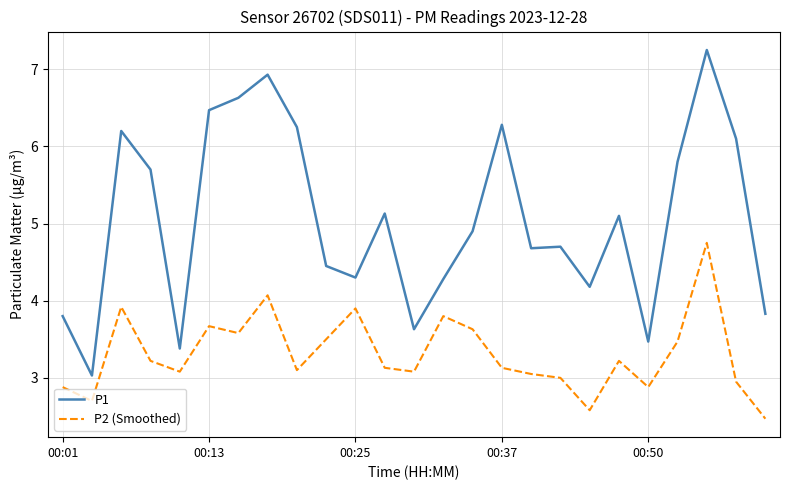

What is the average value of the P1 series?

5.1